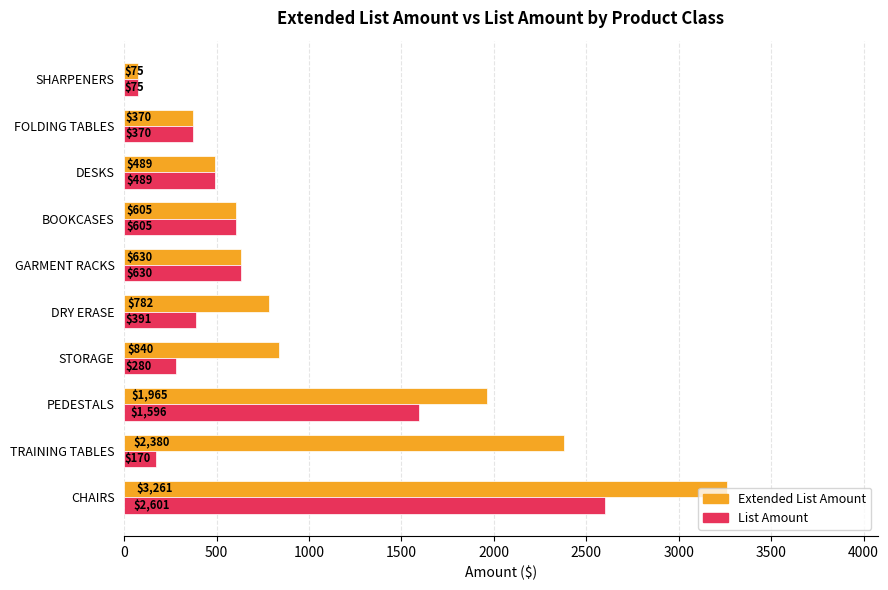

At DRY ERASE, list the series in order from largest to smallest.

Extended List Amount, List Amount